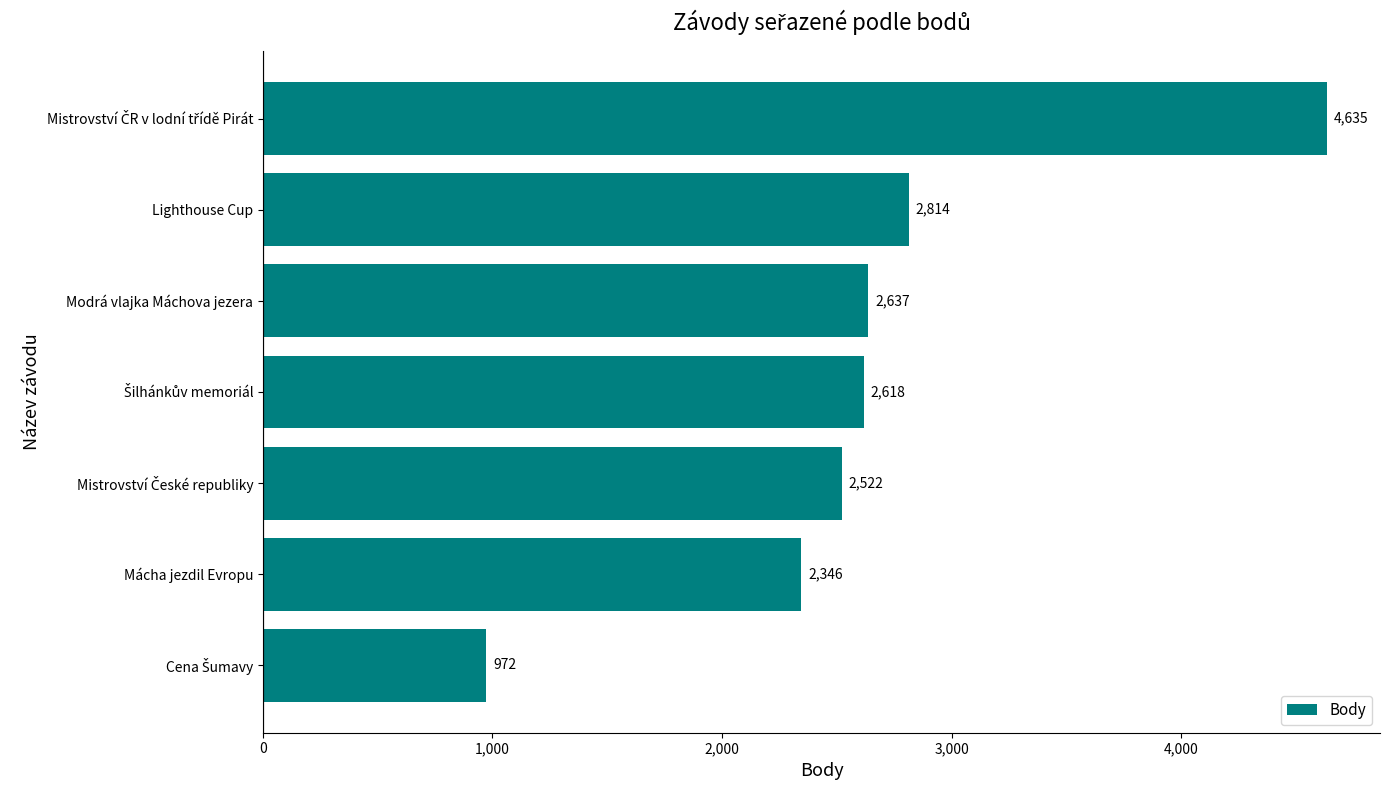

Where is the data nearest to the value 2803?

Lighthouse Cup